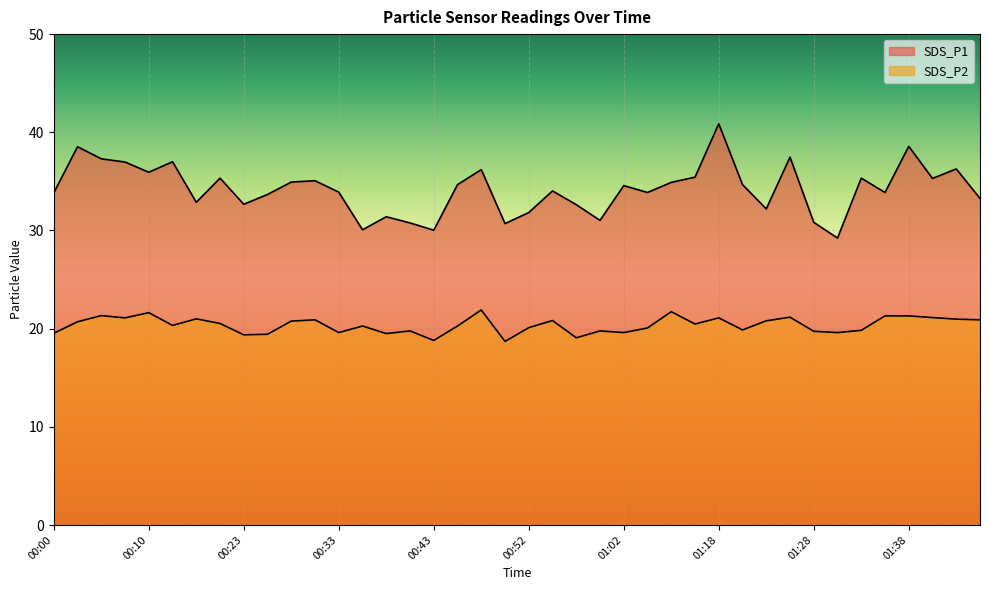

List the labels in order of SDS_P1 value, largest first.

01:18, 01:38, 00:03, 01:25, 00:05, 00:16, 00:08, 01:43, 00:47, 00:10, 01:15, 00:20, 01:33, 01:40, 00:30, 00:28, 01:13, 00:45, 01:20, 01:02, 00:55, 00:33, 01:05, 01:35, 00:00, 00:25, 01:45, 00:18, 00:23, 00:57, 01:23, 00:52, 00:38, 01:00, 01:28, 00:40, 00:50, 00:35, 00:43, 01:30